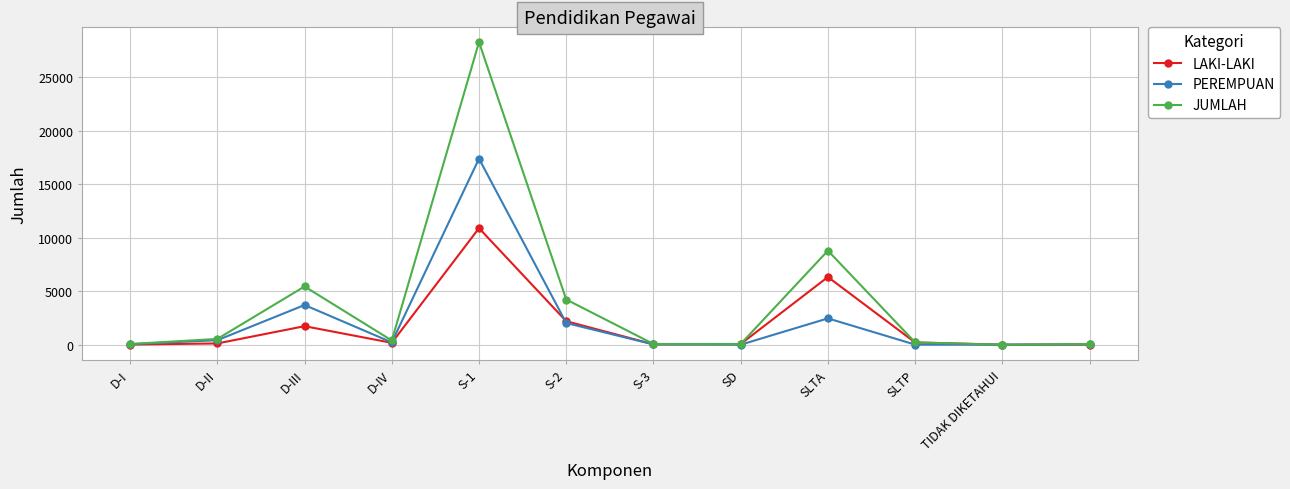

Which series has the largest range (max minus min)?

JUMLAH